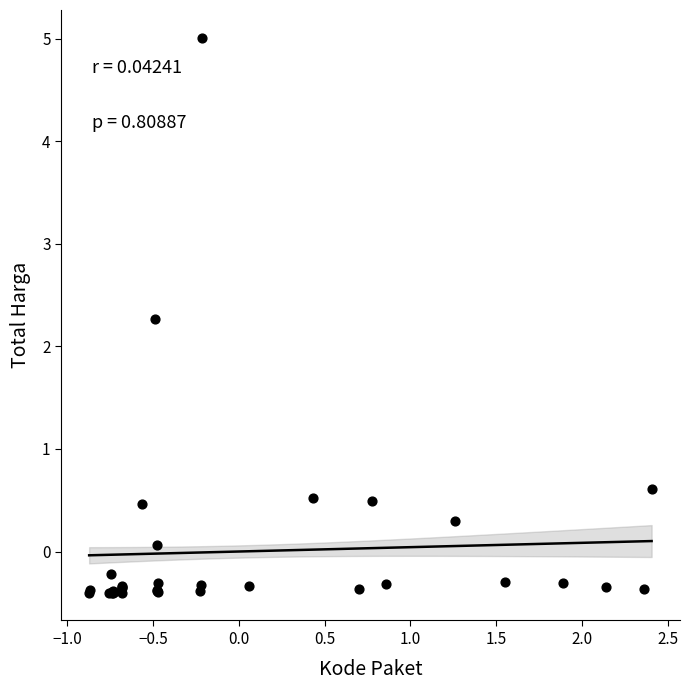

What Y value in the scatter plot is closest to 2?

2.3